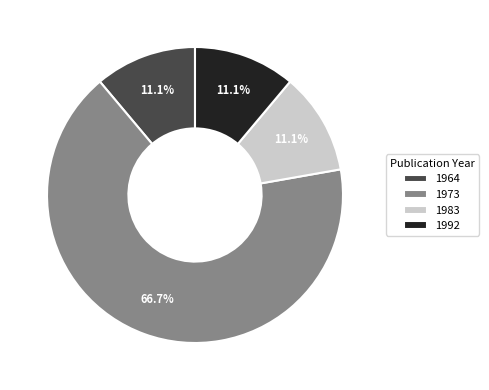

Which slice is the largest?

1973